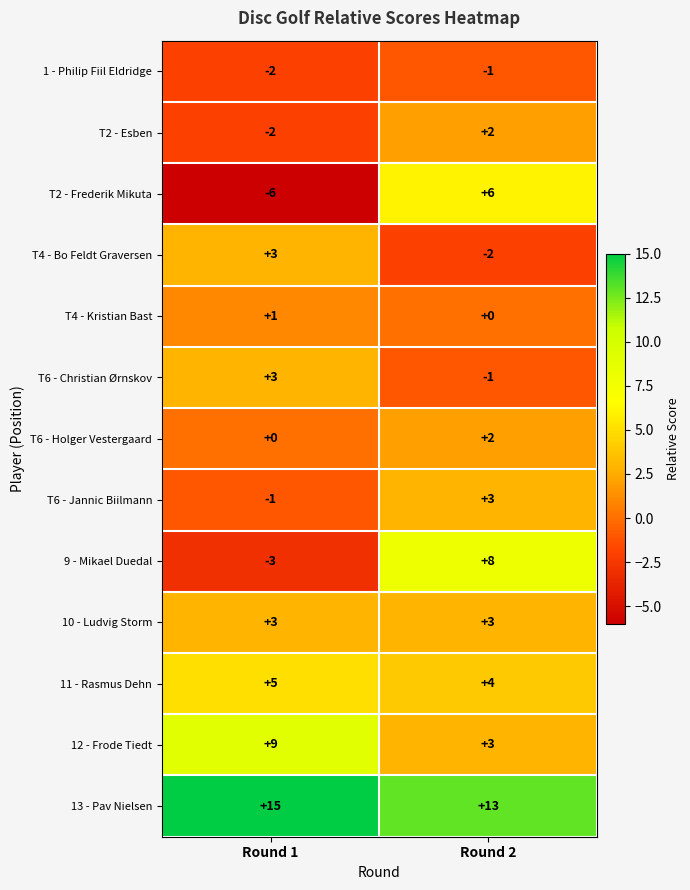

Rank the categories by 12 - Frode Tiedt value from highest to lowest.

Round 1, Round 2